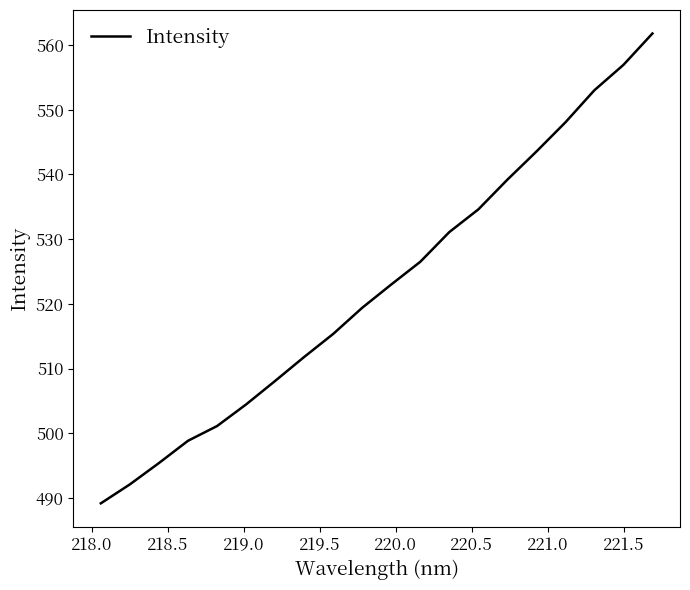

What is the difference between the maximum and minimum values?

72.6